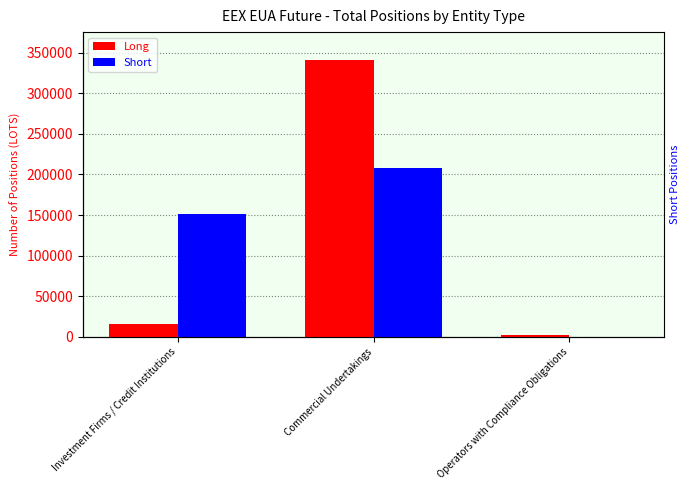

Where does the Long series first go above 16184?

Investment Firms / Credit Institutions